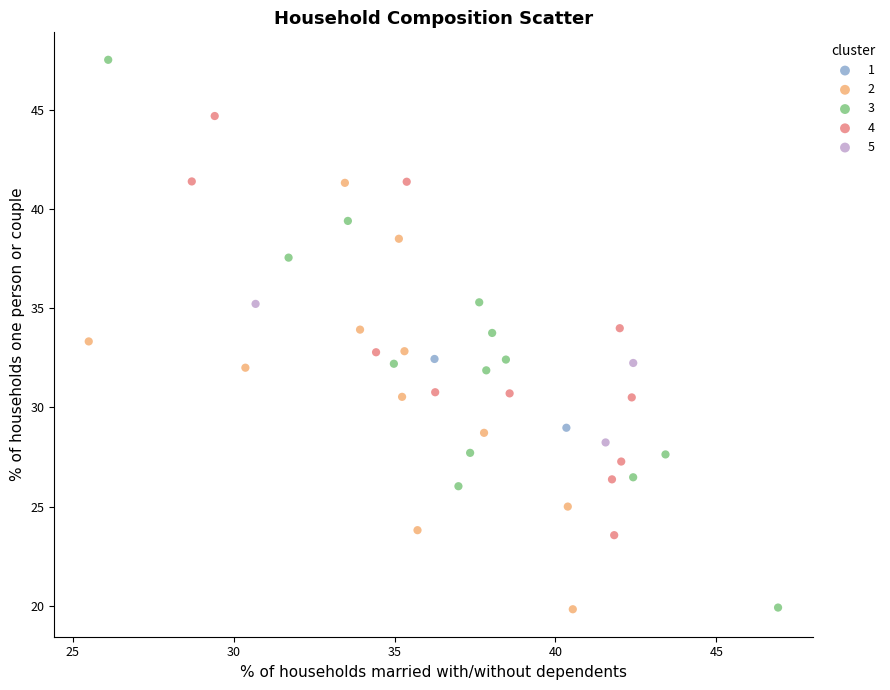

Which series has the largest Y range (max minus min)?

3